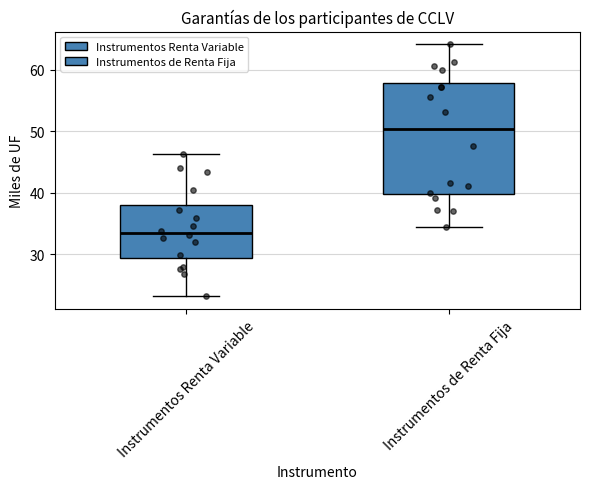

Which box's median line is the lowest?

Instrumentos Renta Variable